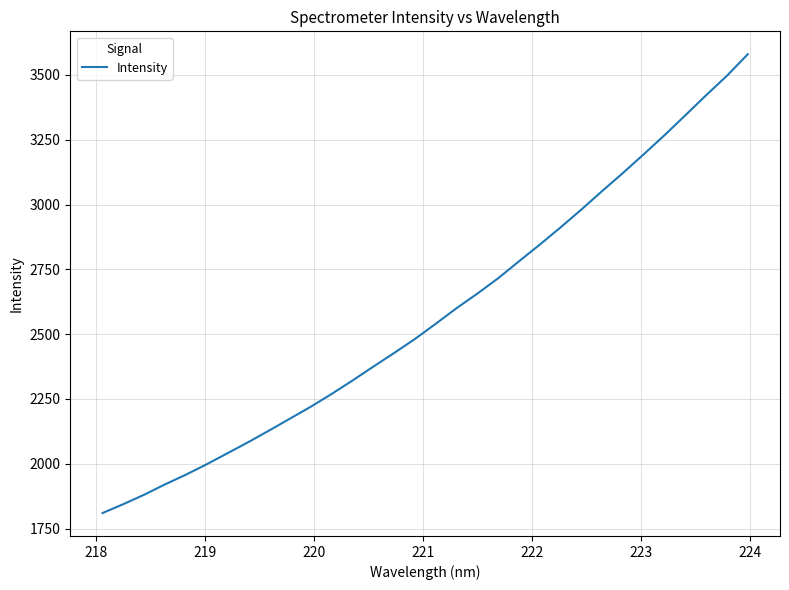

What is the smallest value displayed?

1810.1